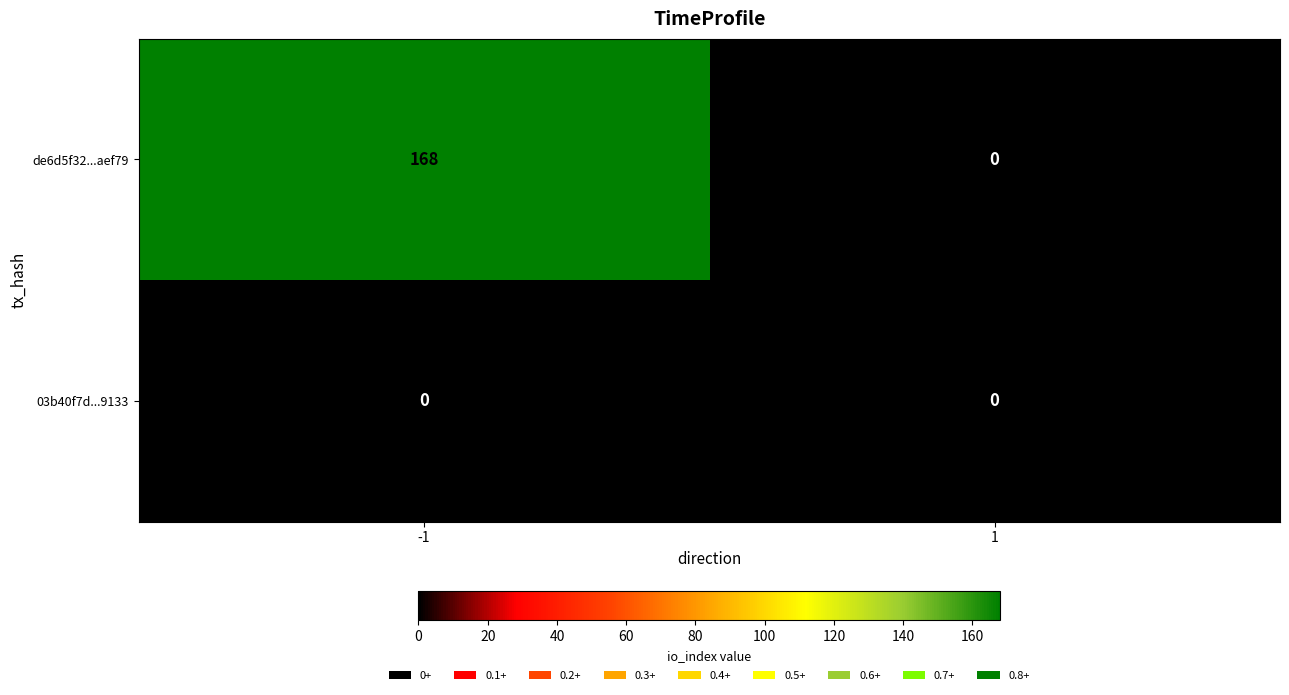

Rank the series by their maximum value, from lowest to highest.

03b40f7d...9133, de6d5f32...aef79